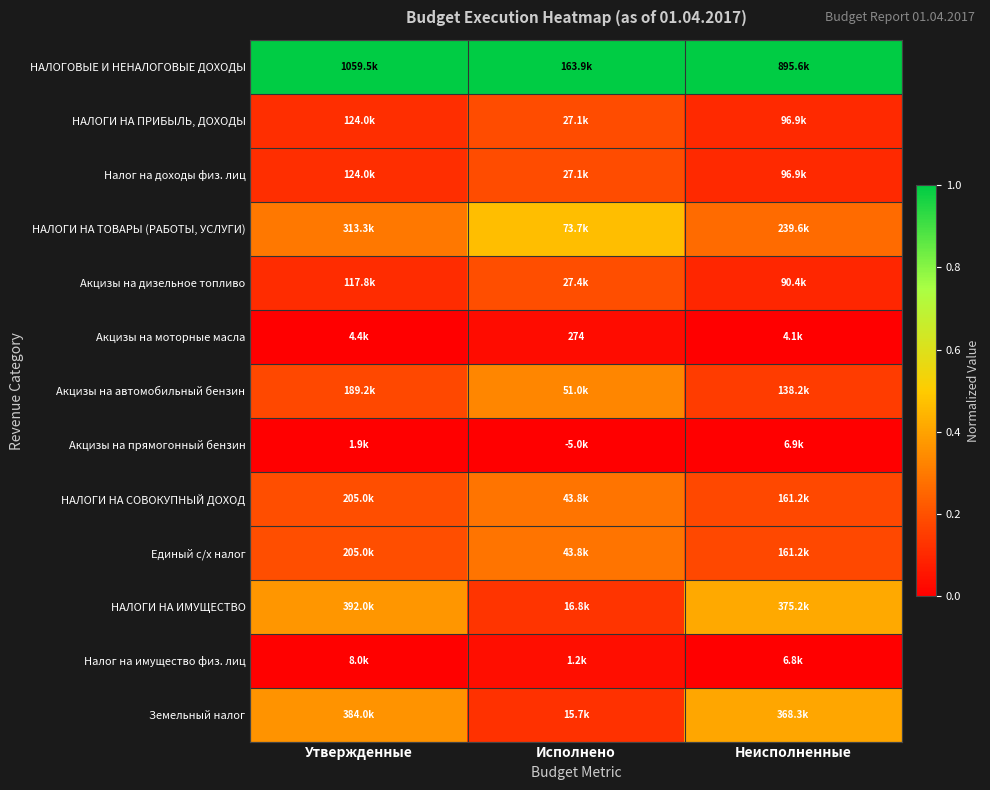

True or false: НАЛОГИ НА ПРИБЫЛЬ, ДОХОДЫ has a value of 0.2 at Неисполненные.

False